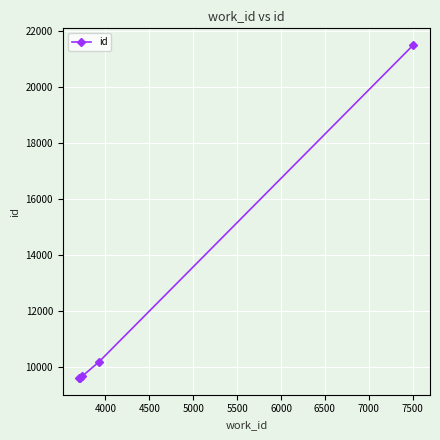

What is the difference between the maximum and second lowest values?

11891